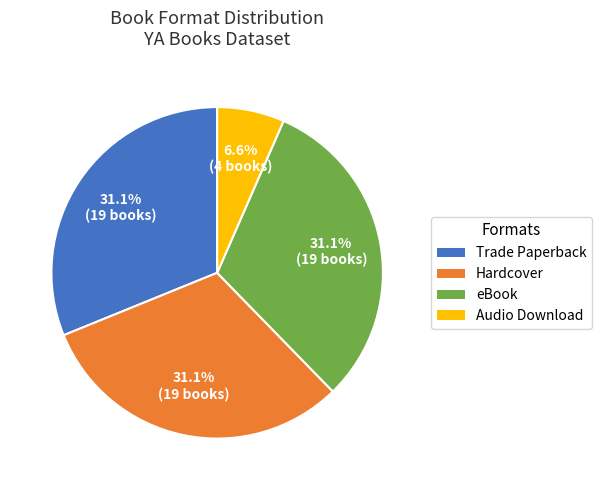

Does any single category account for the majority?

No